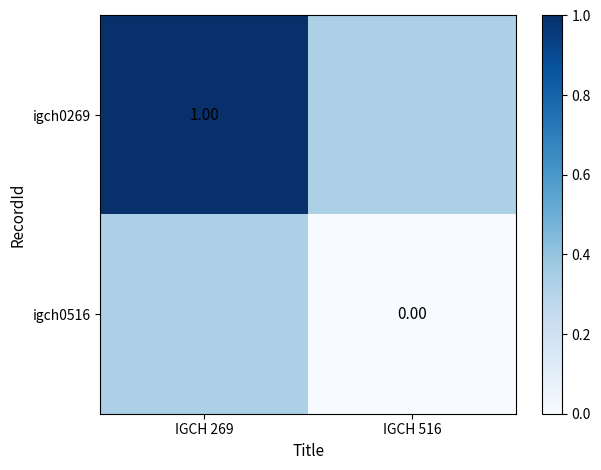

Between IGCH 269 and IGCH 516, which is larger?

IGCH 269